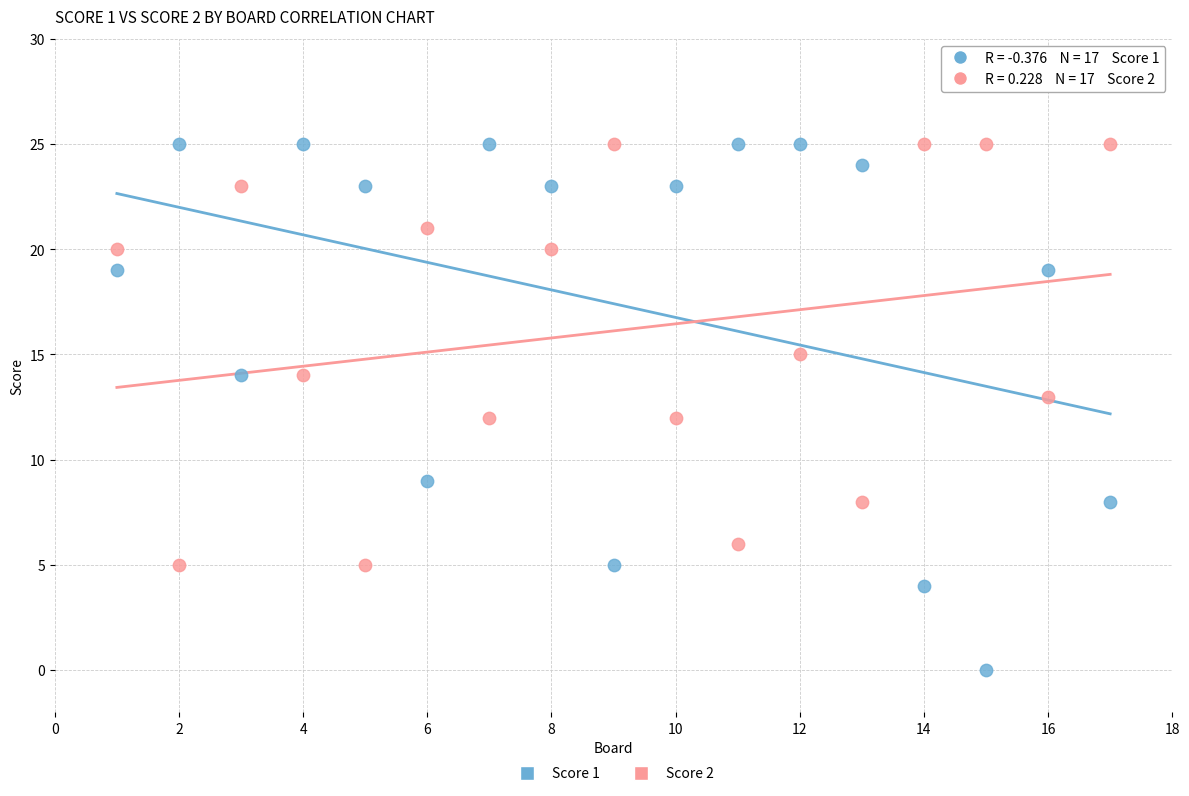

Which series contains the lowest Y value?

Score 1